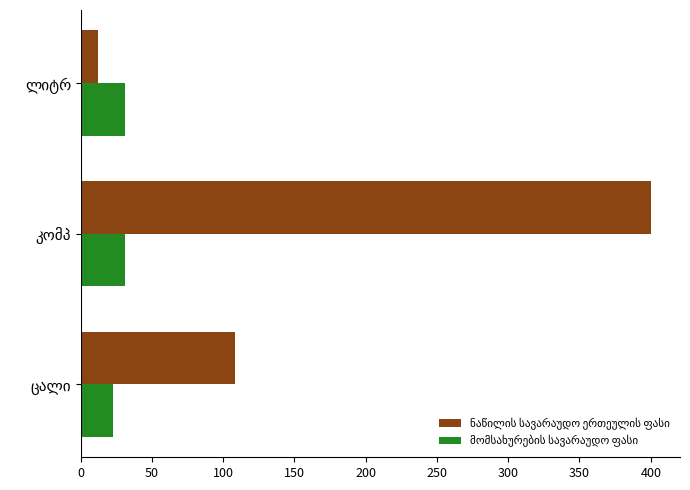

Are the bars grouped side by side (vs. stacked)?

Yes